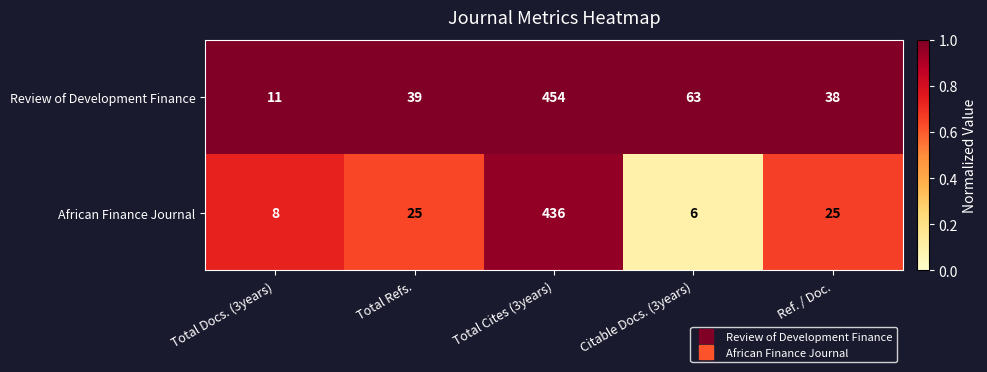

At which category is the sum across all series the highest?

Total Cites (3years)